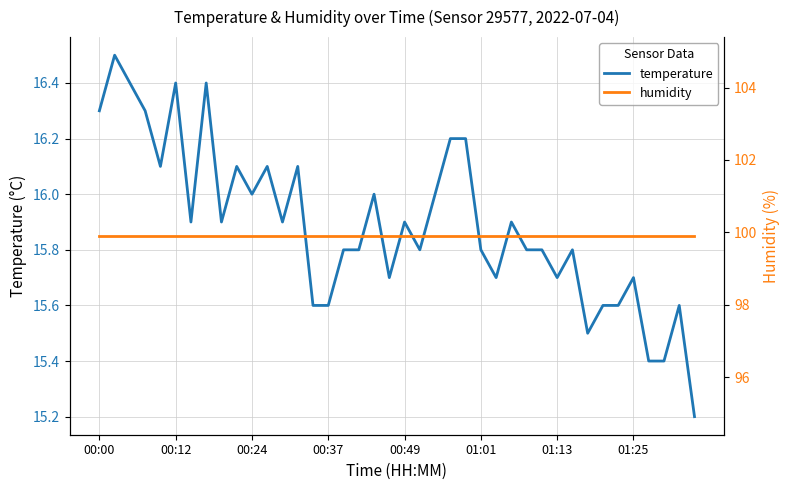

True or false: humidity has more than 0 interior local peaks.

False